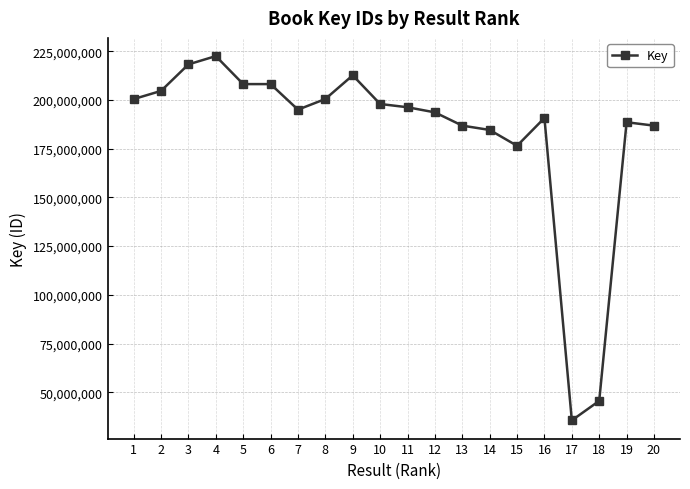

What is the smallest value displayed?

35590814